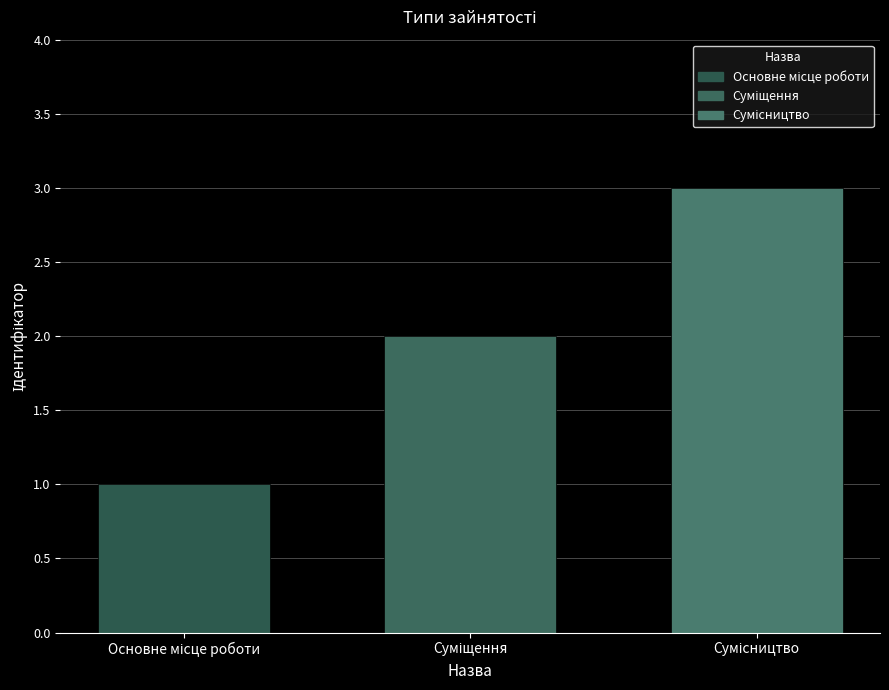

What is the sum of all values?

6